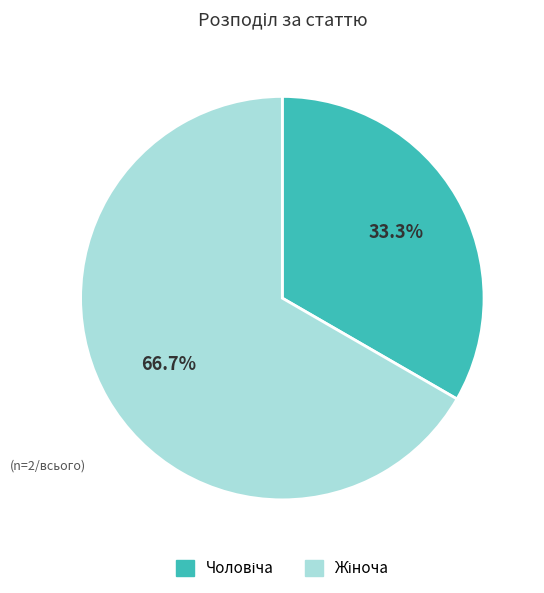

Does any single category account for the majority?

Yes